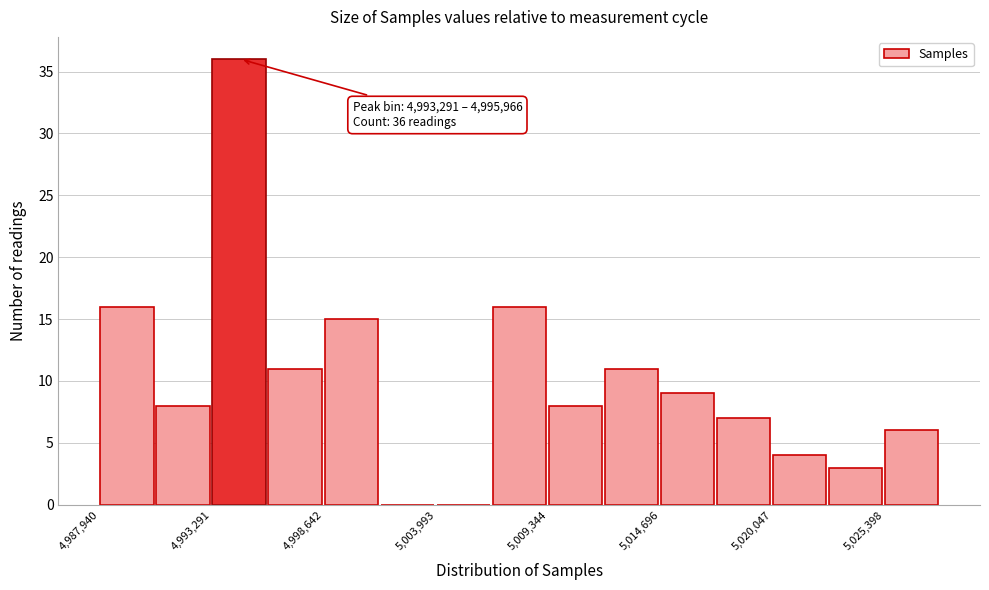

Around what value on the x-axis is the tallest bar? Give the approximate position of its centre, as read against the axis.

4995000